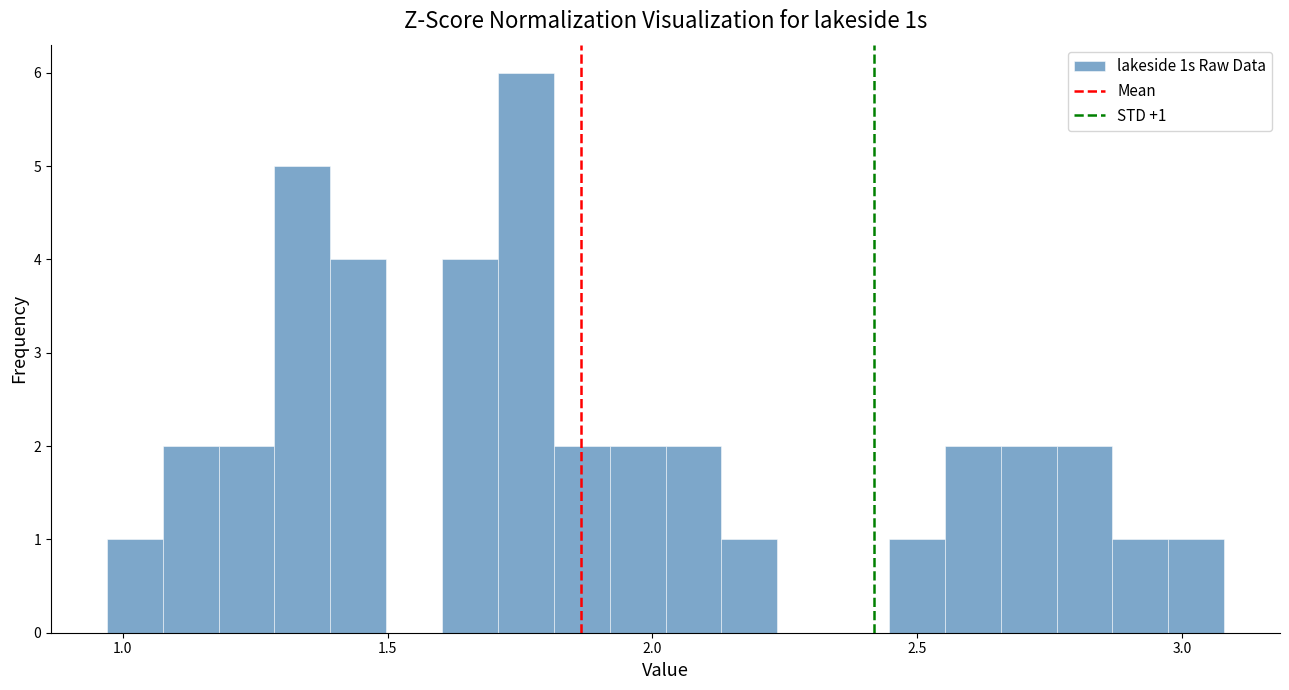

Around what value on the x-axis is the tallest bar? Give the approximate position of its centre, as read against the axis.

1.75